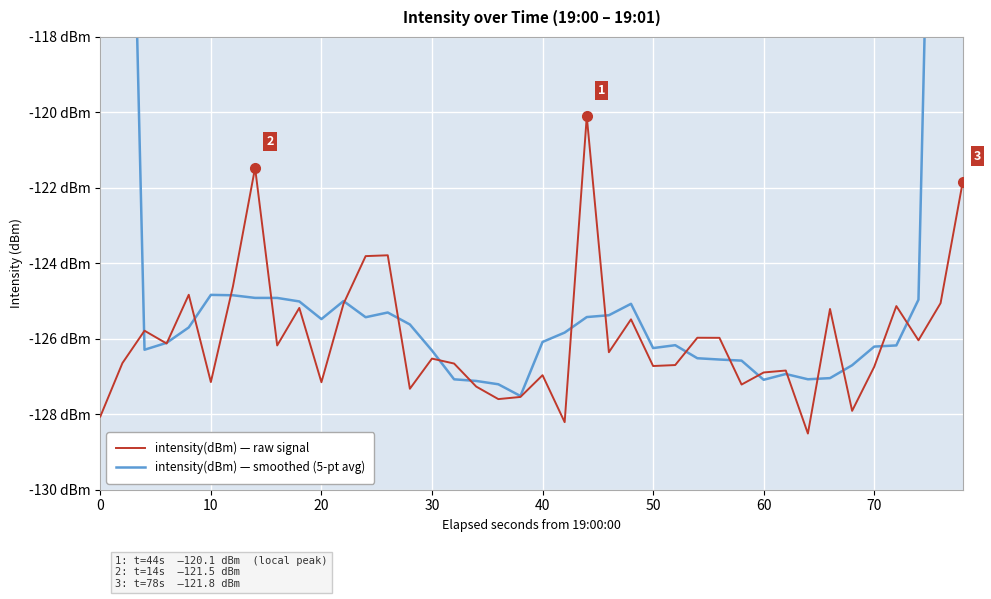

What is the greatest value displayed?

-74.6